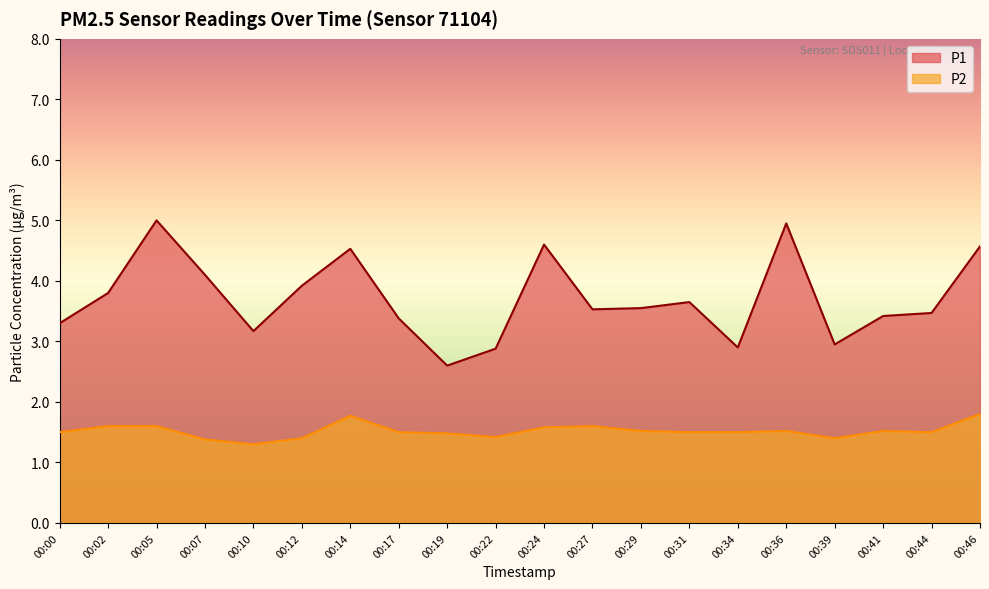

At how many categories does at least one series exceed 1?

20